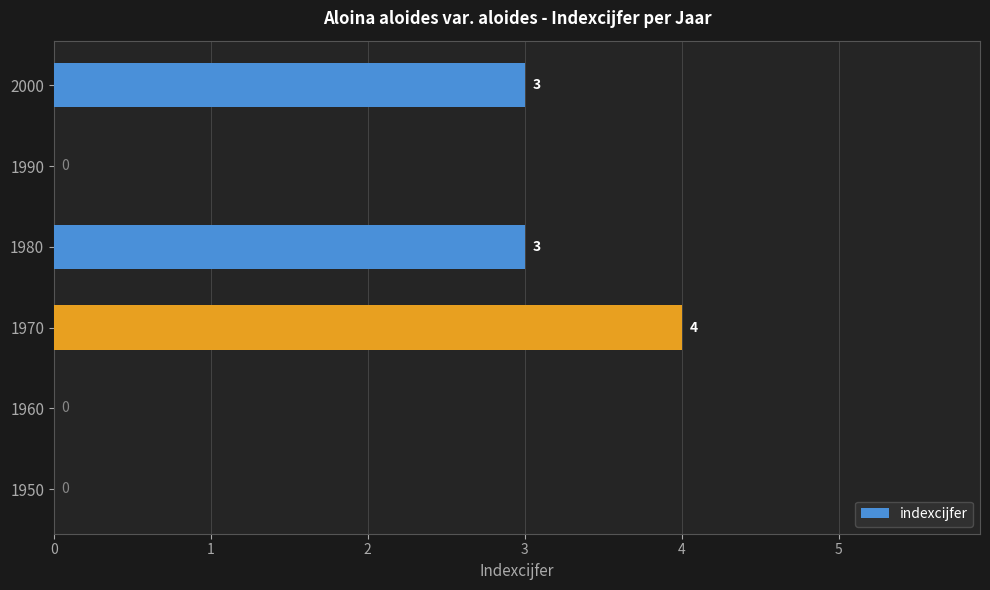

Between 1970 and 1950, which is larger?

1970